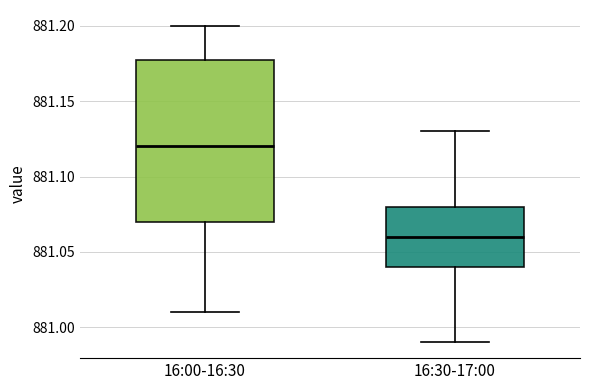

Which box has the highest median line?

16:00-16:30